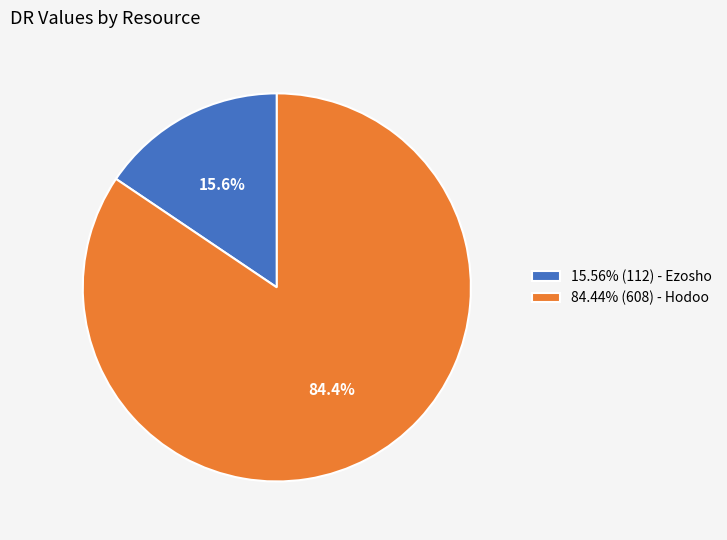

What percentage do 84.44% (608) - Hodoo and 15.56% (112) - Ezosho together represent?

100.0%